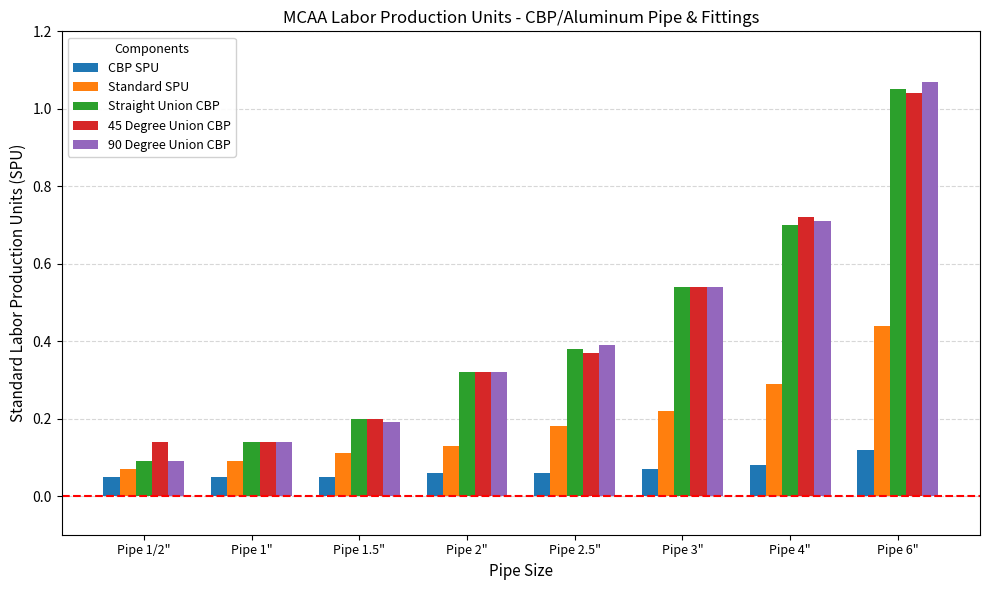

The value of 45 Degree Union CBP at Pipe 4" is 0.2. True or false?

False